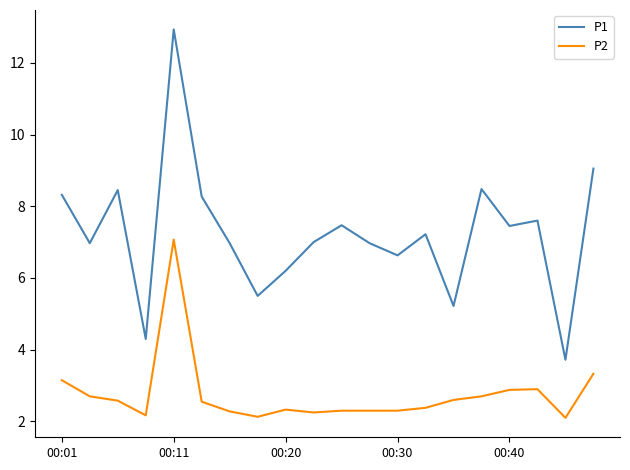

List the series in order of their overall mean, highest first.

P1, P2